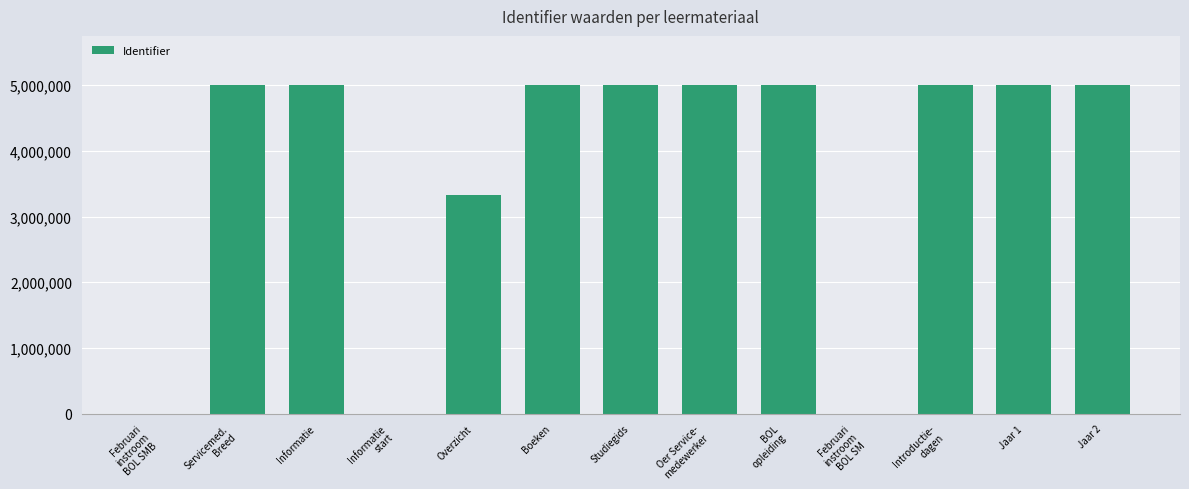

The chart shows a value of 5655365 at Overzicht. True or false?

False